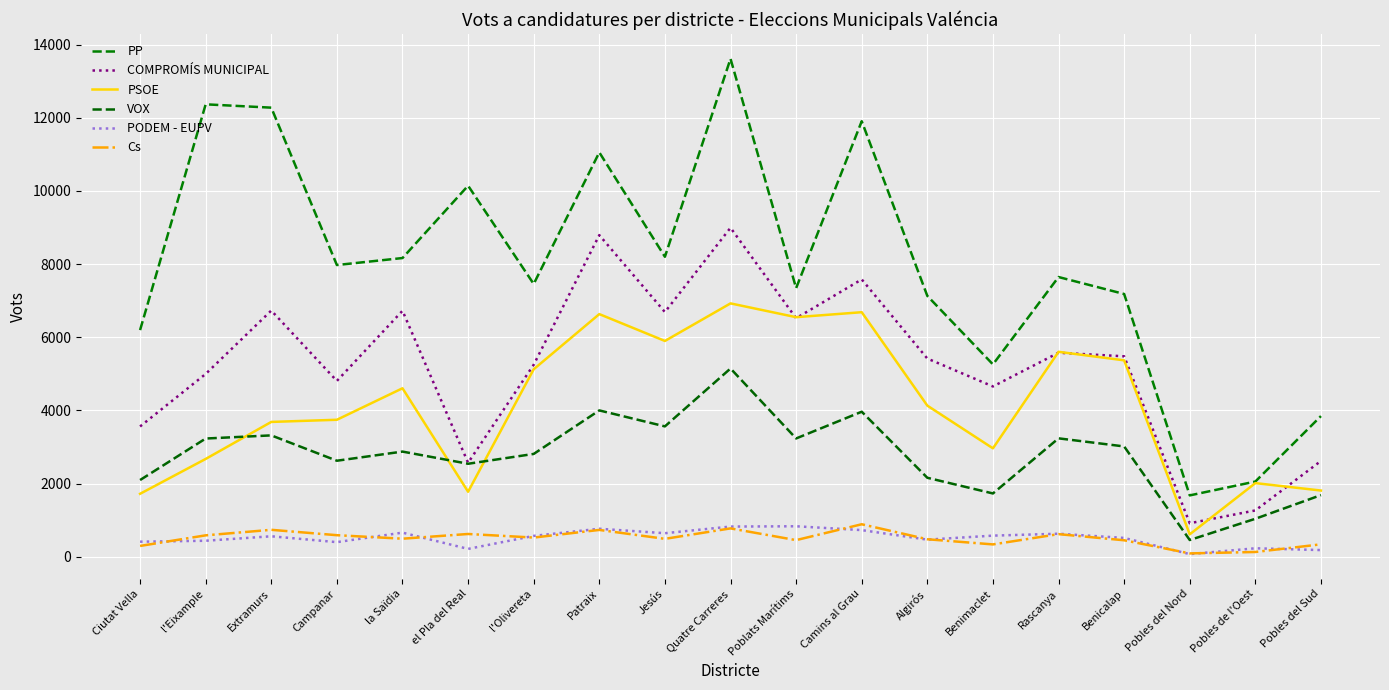

How many interior local peaks does the Cs series have?

6